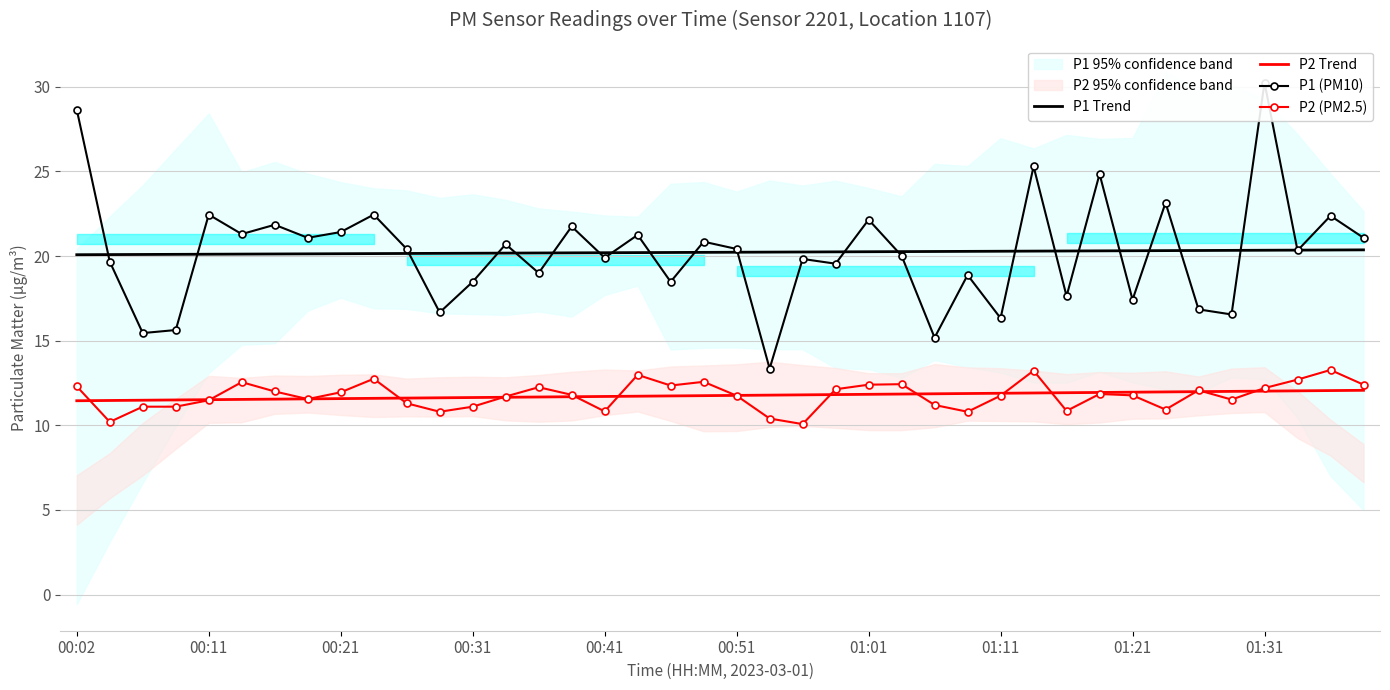

At how many categories does at least one series exceed 11?

40